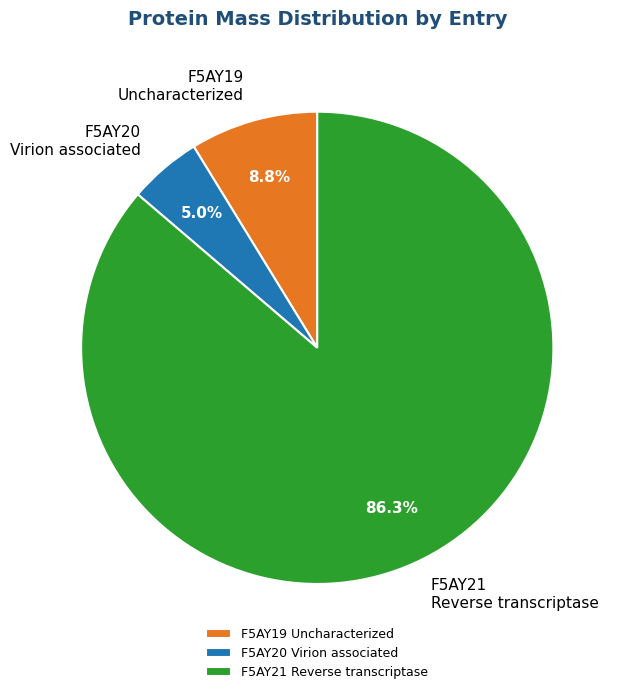

What percentage do F5AY21 Reverse transcriptase and F5AY19 Uncharacterized together represent?

95.0%